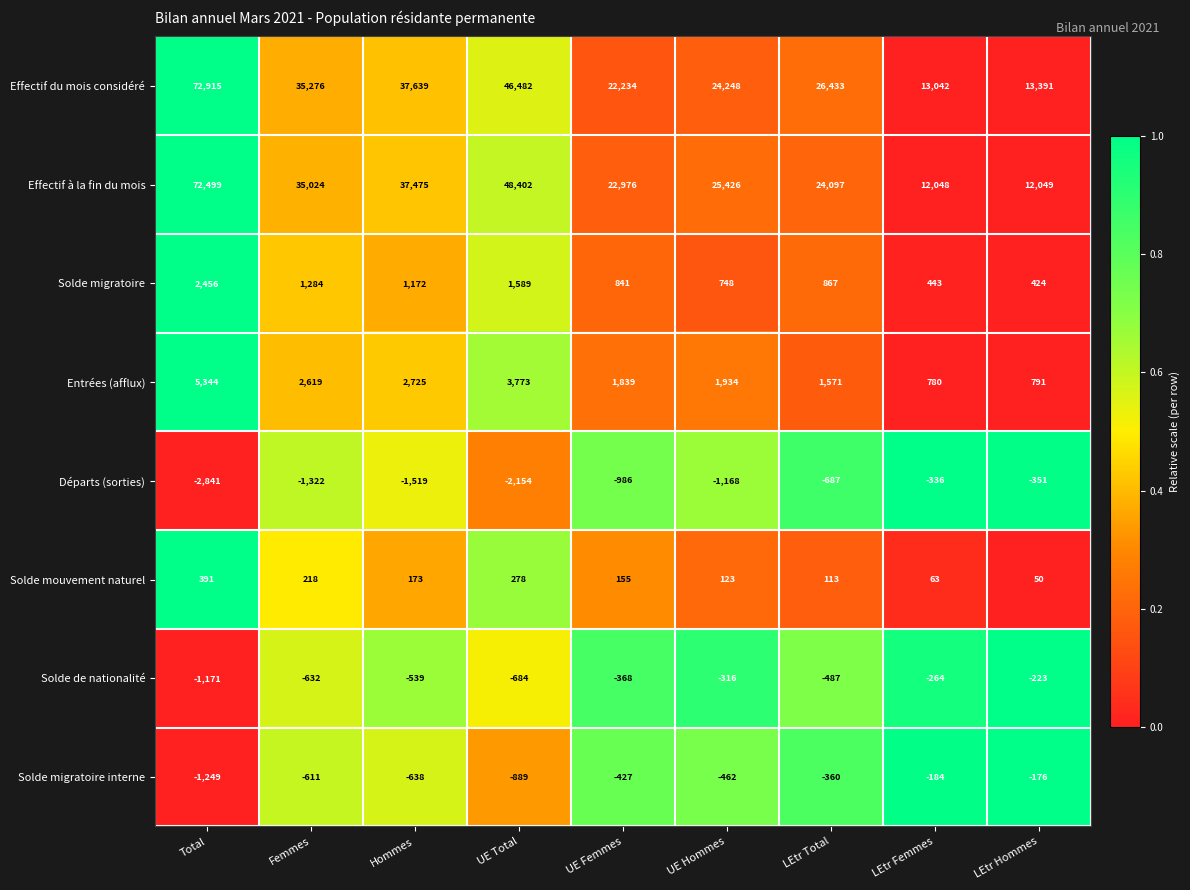

Where is Effectif à la fin du mois nearest to the value 42273?

Hommes